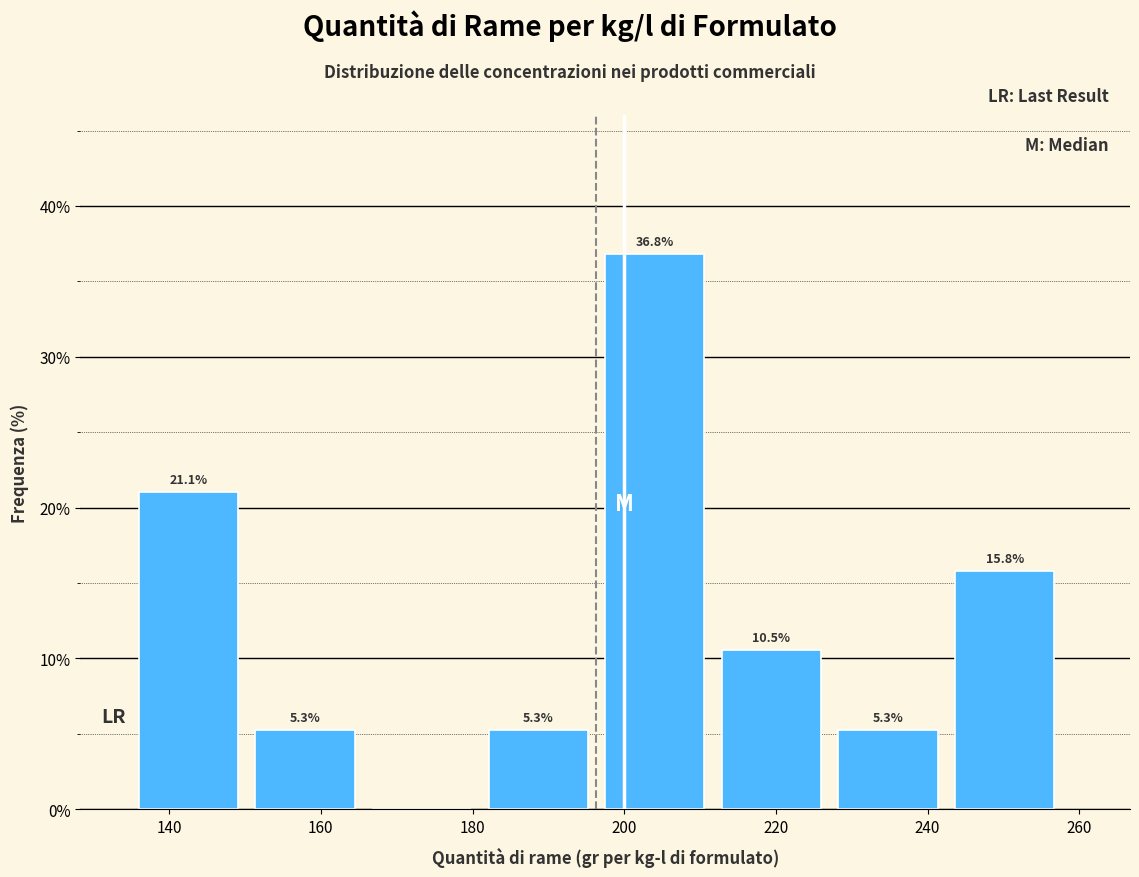

Which range on the x-axis has the tallest bar?

198 to 212